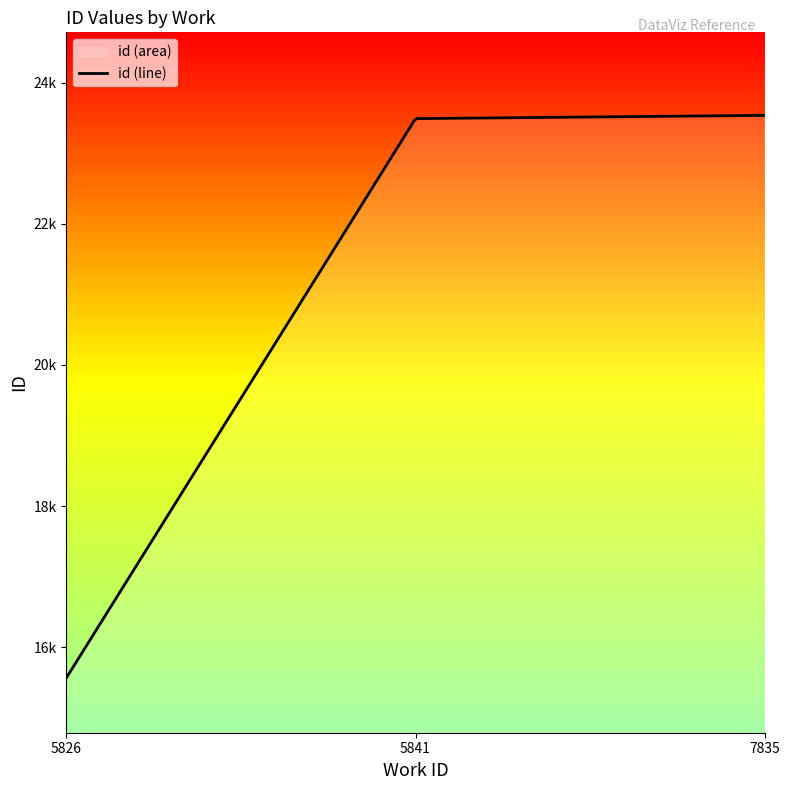

What is the smallest value displayed?

15564